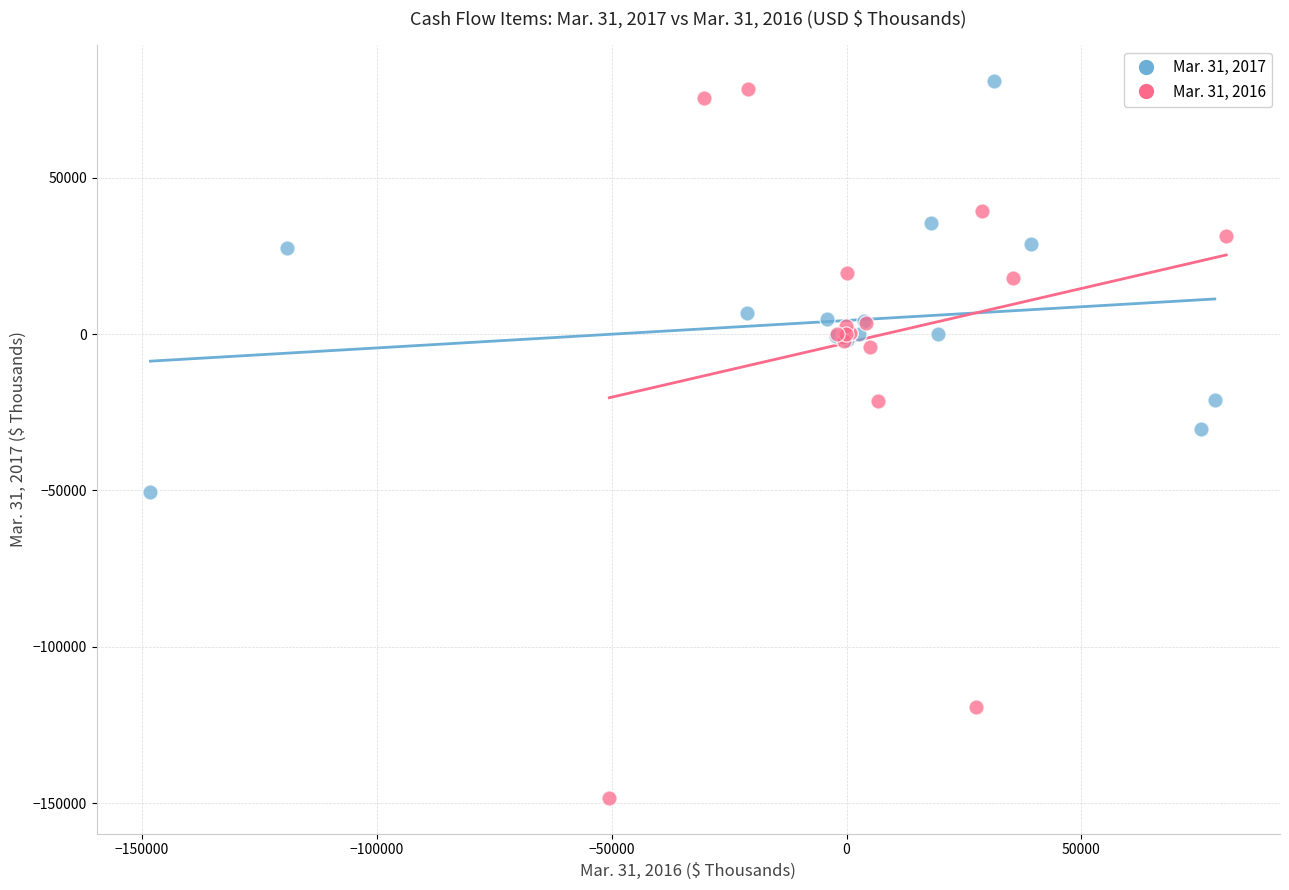

What are all the series names shown in the legend?

Mar. 31, 2017, Mar. 31, 2016